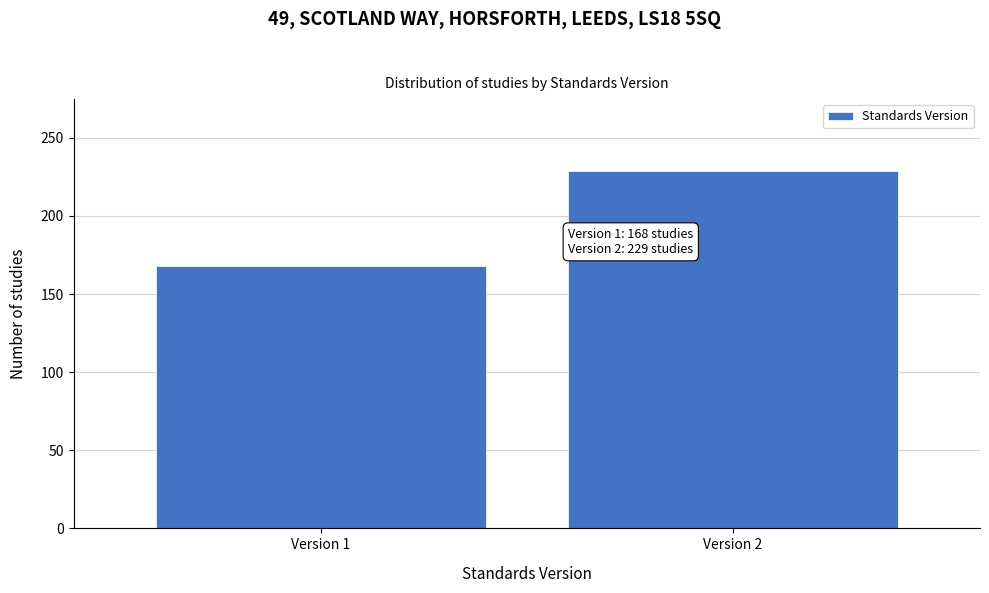

Reading left to right, what are all the values shown in this chart?

168	229